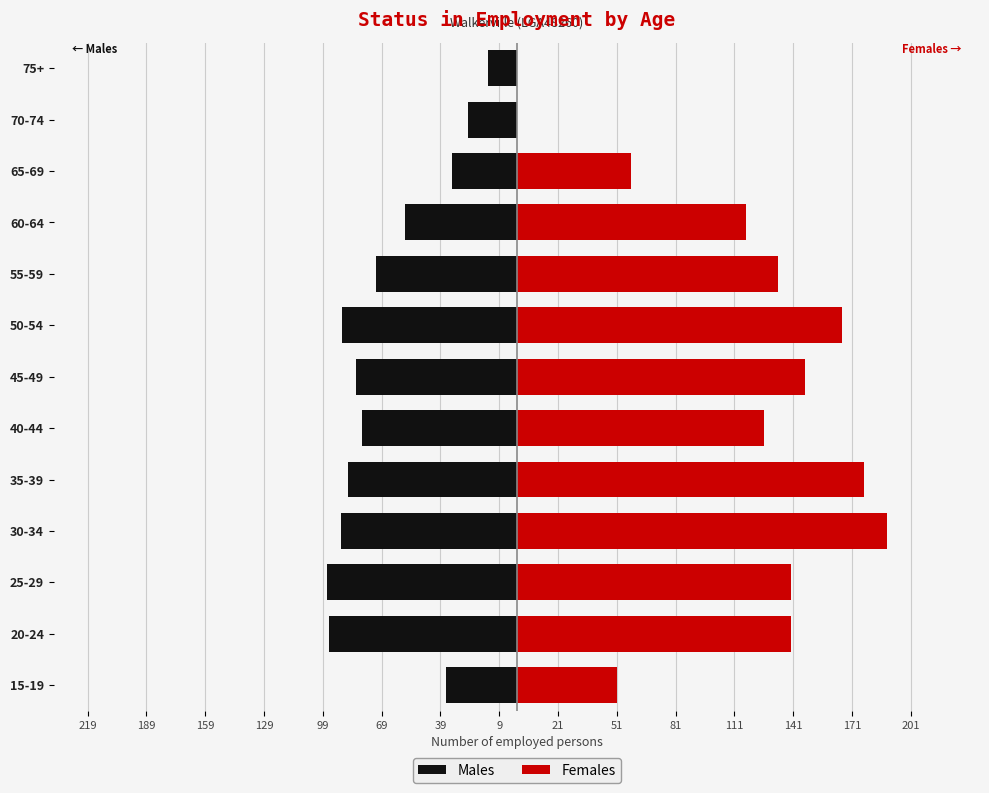

The Females series shows 263 at 45-49. True or false?

False